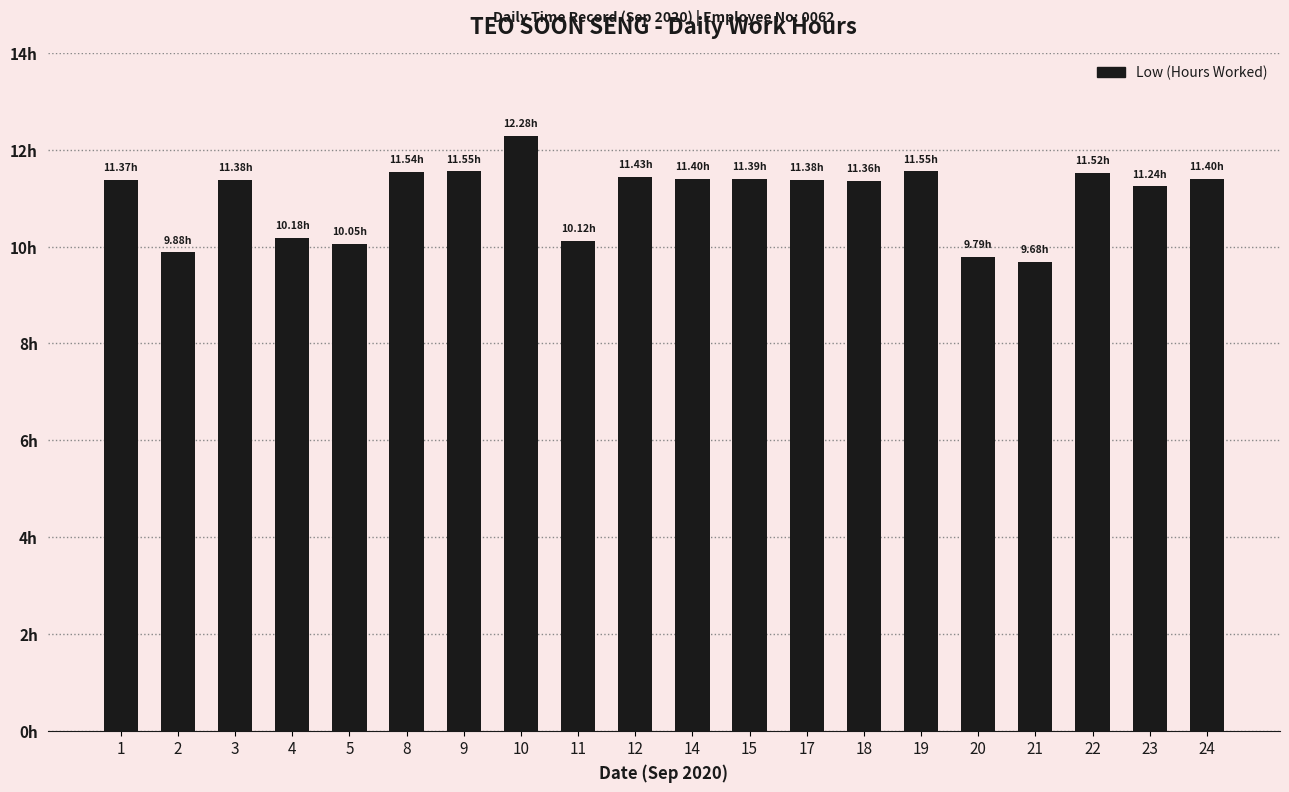

Are the bars grouped side by side (vs. stacked)?

No